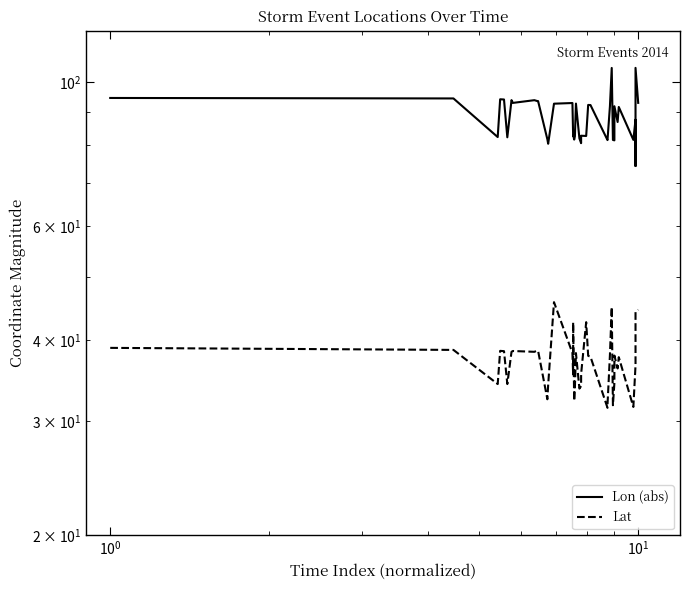

True or false: Lat has a value of 7.6 at 26.

False